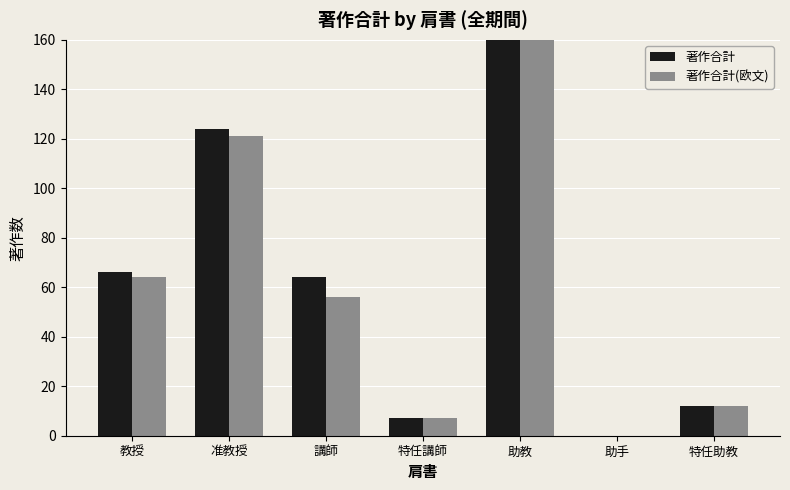

Rank the series by their maximum value, from lowest to highest.

著作合計(欧文), 著作合計